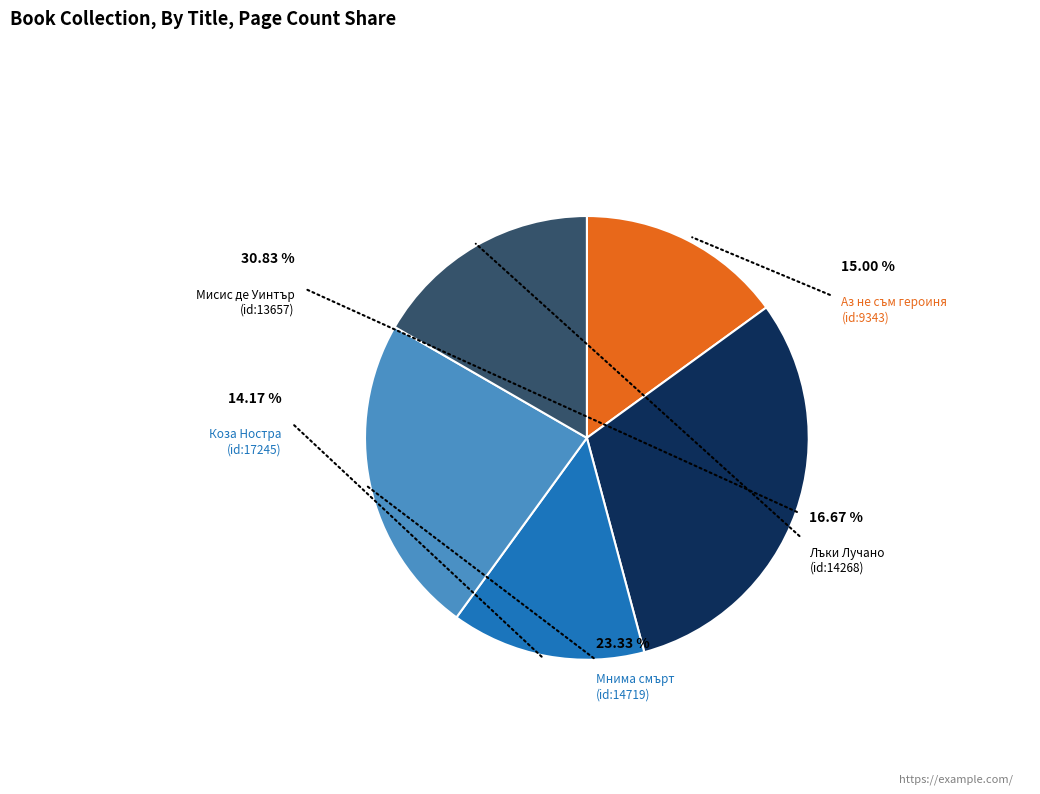

True or false: Мнима смърт
(id:14719) accounts for 31% of the total.

False